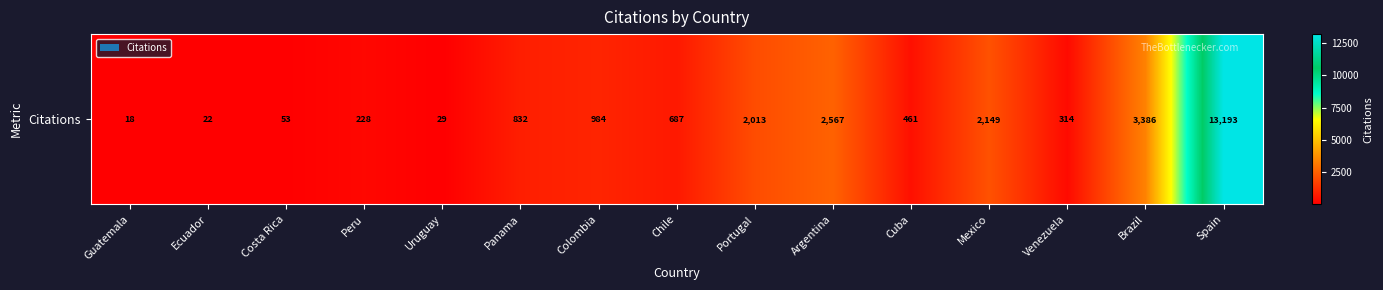

Between Colombia and Brazil, which is larger?

Brazil